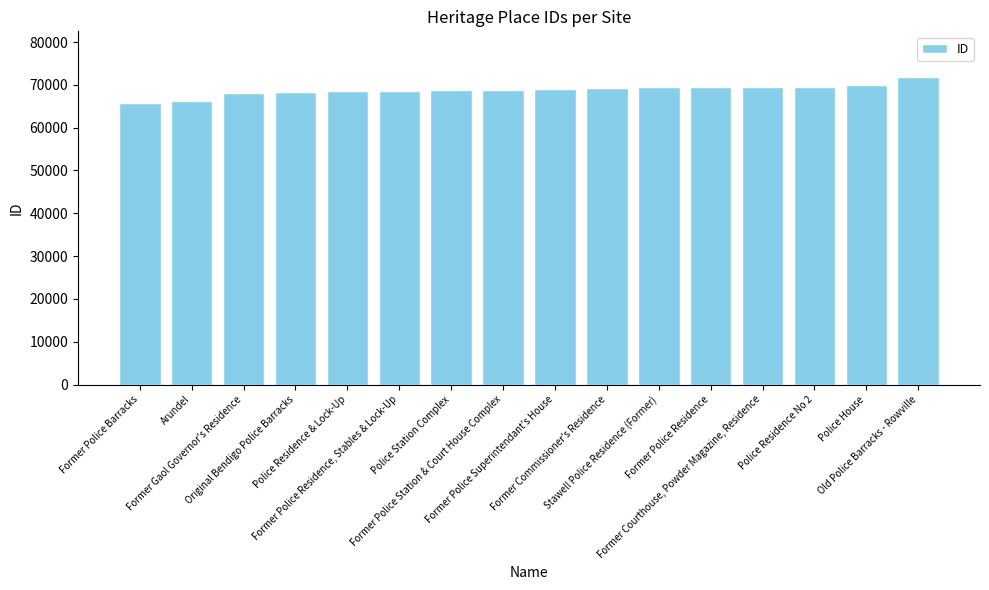

What is the value of the 12th bar from the left?

69539